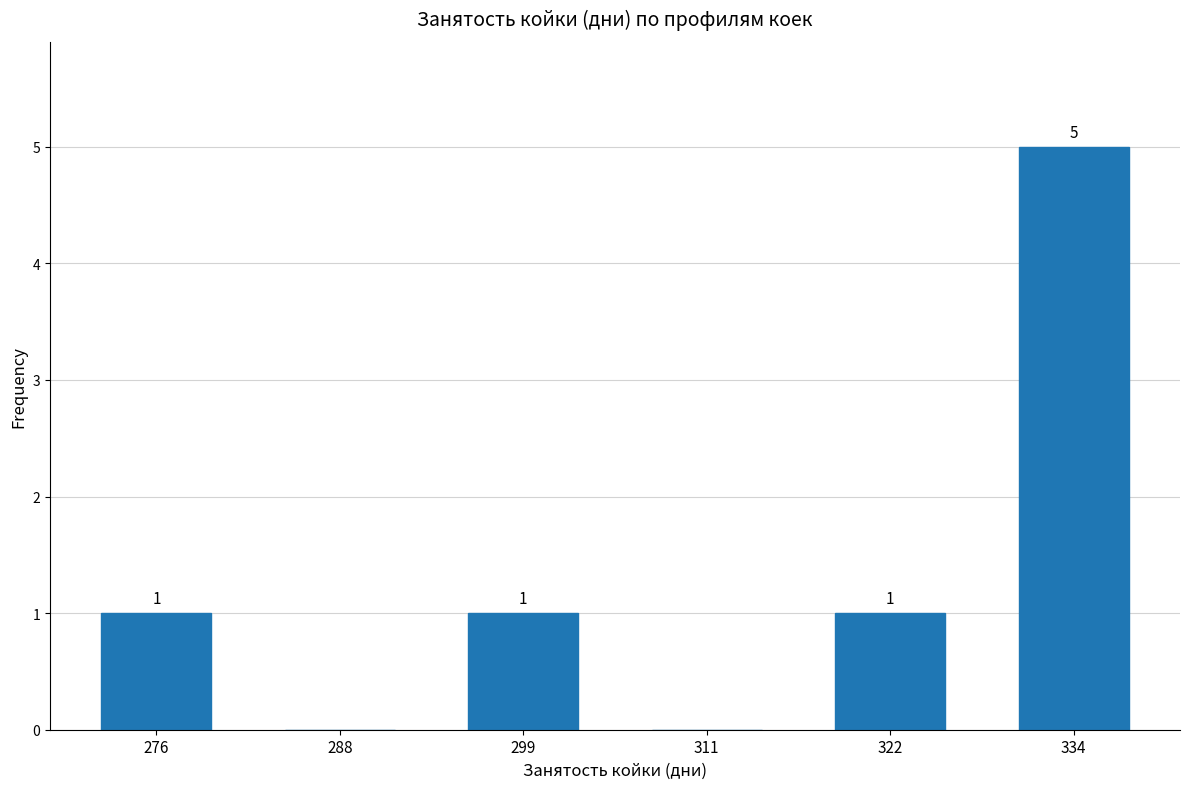

Over which range of the x-axis is the bar tallest?

328 to 340